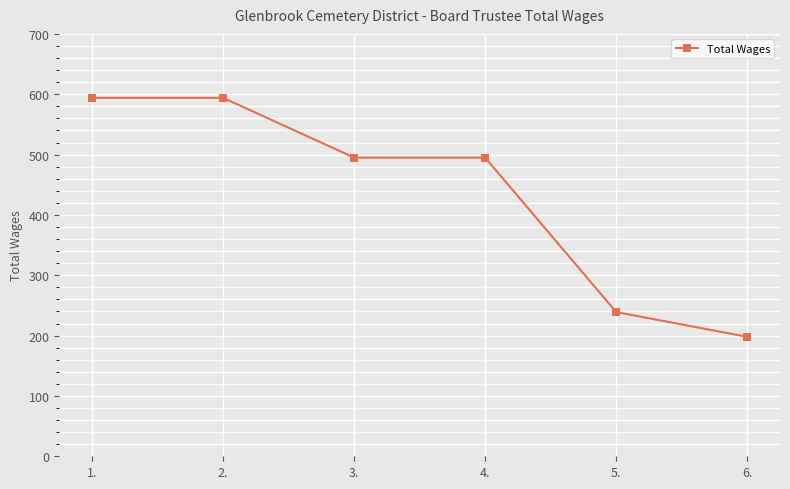

How many data points are less than 495?

2